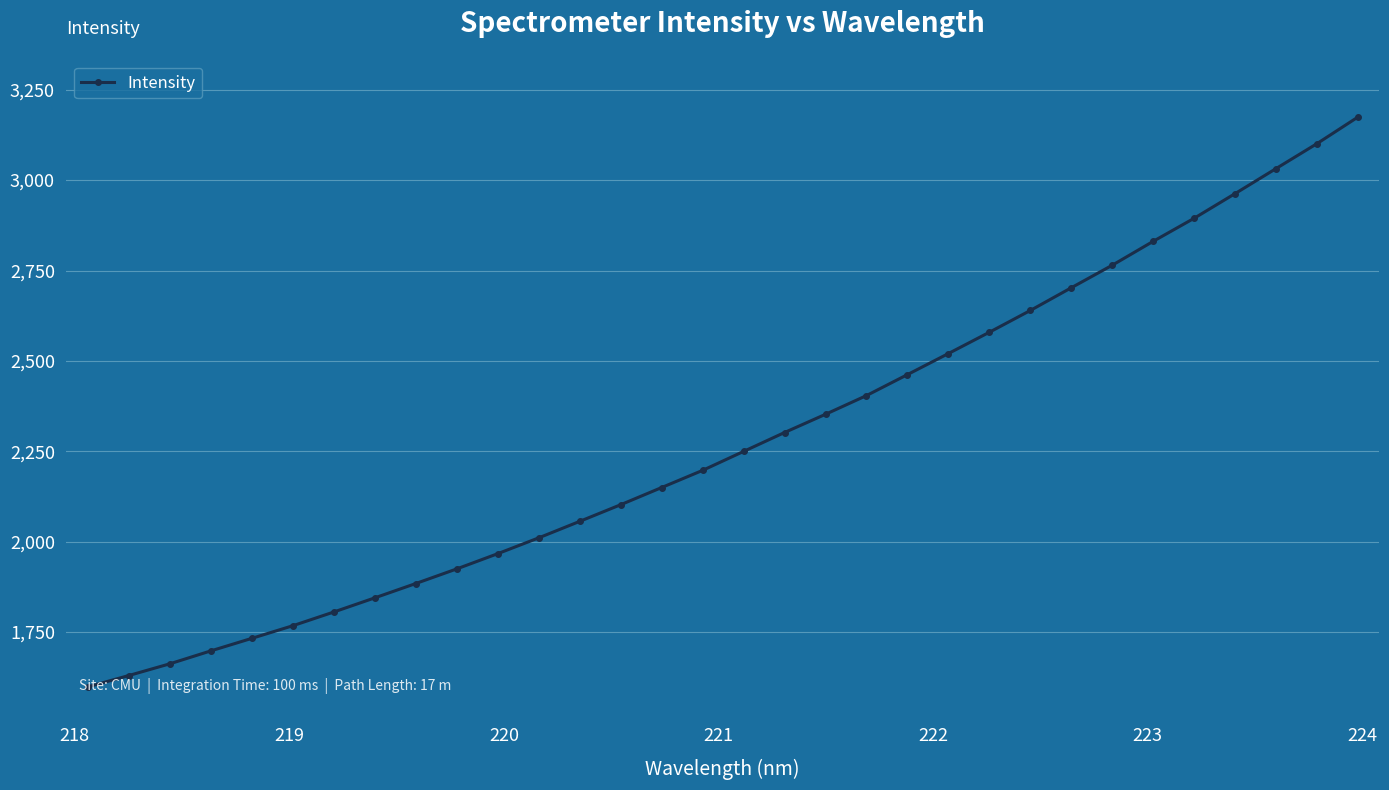

What is the greatest value displayed?

3174.1